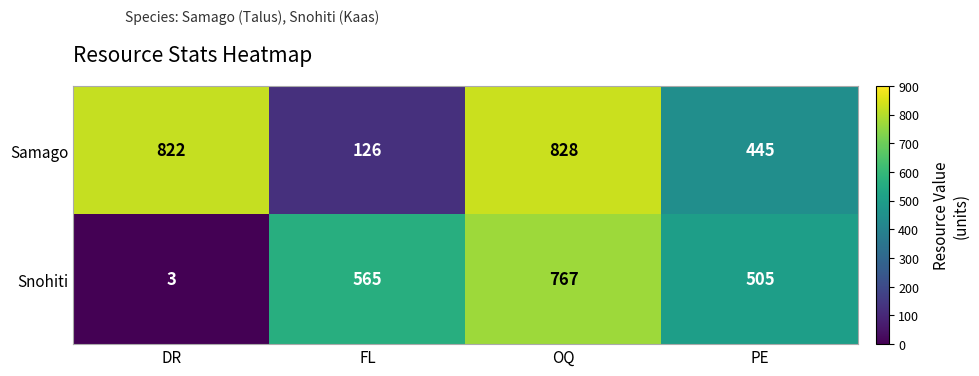

What is the total value across all series at PE?

950